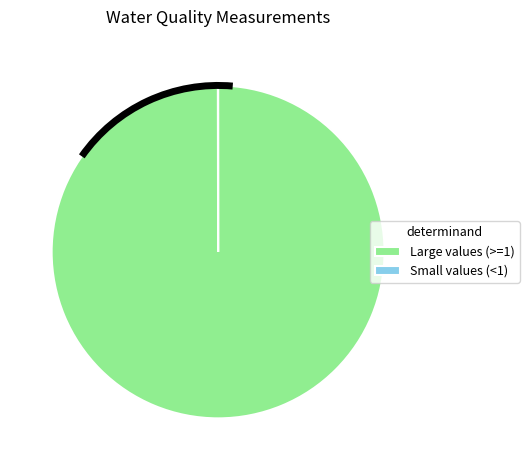

What is the largest slice in the pie chart?

Large values (>=1)